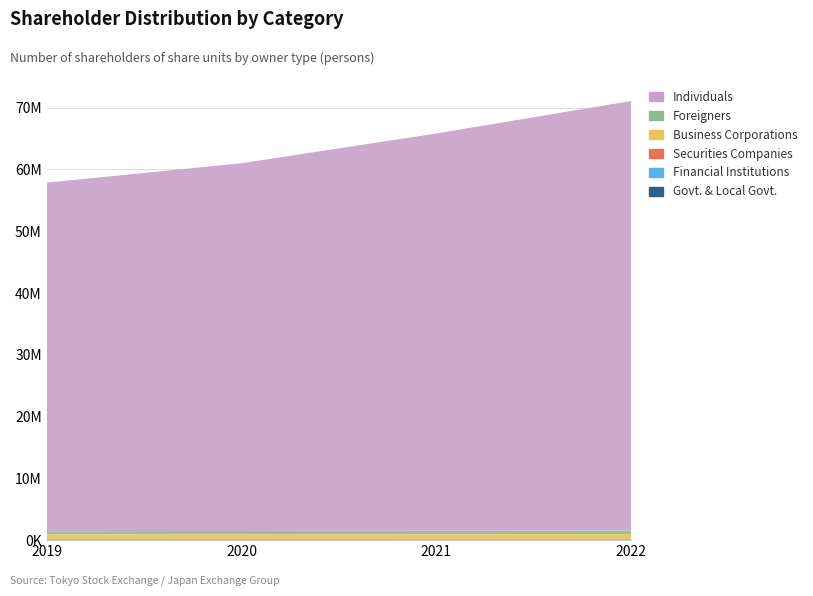

Reading left to right, transcribe all the data shown in this chart.

Govt. & Local Govt.: 2019=1312	2020=1355	2021=1218	2022=1261
Financial Institutions: 2019=95382	2020=91549	2021=78854	2022=72535
Securities Companies: 2019=86873	2020=91127	2021=90486	2022=88802
Business Corporations: 2019=749347	2020=765031	2021=793099	2022=821910
Foreigners: 2019=509532	2020=542607	2021=558682	2022=578223
Individuals: 2019=56431779	2020=59518448	2021=64315959	2022=69532620